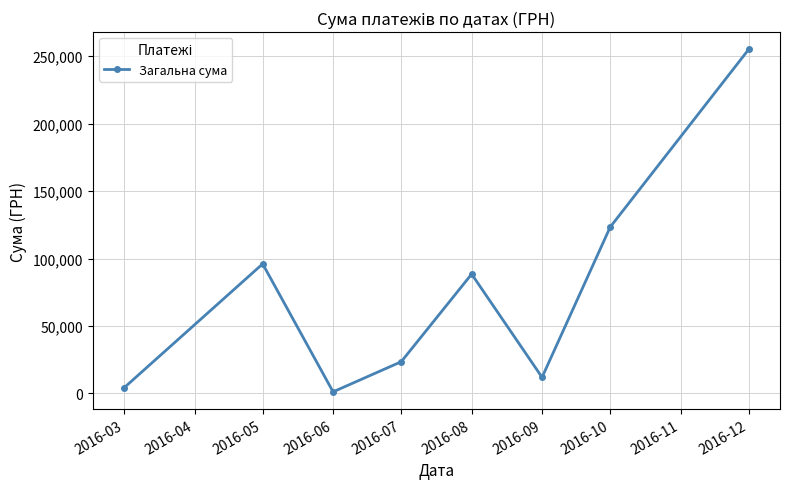

Rank the categories by value from highest to lowest.

2016-12, 2016-10, 2016-05, 2016-08, 2016-07, 2016-09, 2016-03, 2016-06